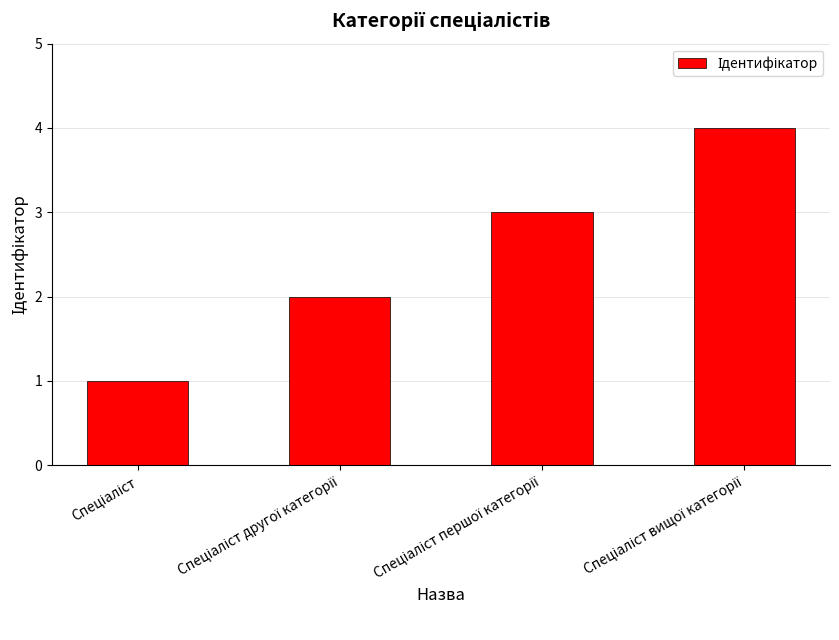

What is the sum of all values?

10